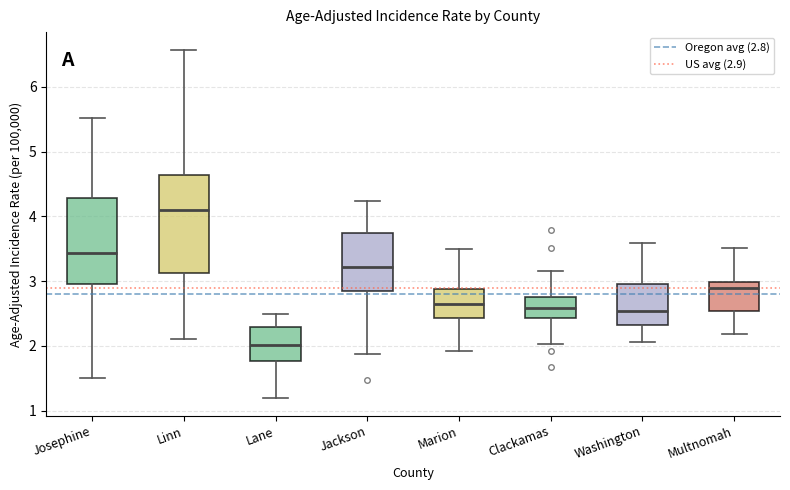

Reading left to right, read every box against the y-axis: the position of its median line, the range the box covers, and the ends of its whiskers. The values are not printed on the chart, so give them approximately, as read against the axis.

Josephine: median 3.4, box 3.0 to 4.3, whiskers 1.5 to 5.5
Linn: median 4.1, box 3.1 to 4.6, whiskers 2.1 to 6.6
Lane: median 2.0, box 1.8 to 2.3, whiskers 1.2 to 2.5
Jackson: median 3.2, box 2.9 to 3.7, whiskers 1.9 to 4.2
Marion: median 2.6, box 2.4 to 2.9, whiskers 1.9 to 3.5
Clackamas: median 2.6, box 2.4 to 2.8, whiskers 2.0 to 3.2
Washington: median 2.5, box 2.3 to 3.0, whiskers 2.1 to 3.6
Multnomah: median 2.9, box 2.5 to 3.0, whiskers 2.2 to 3.5